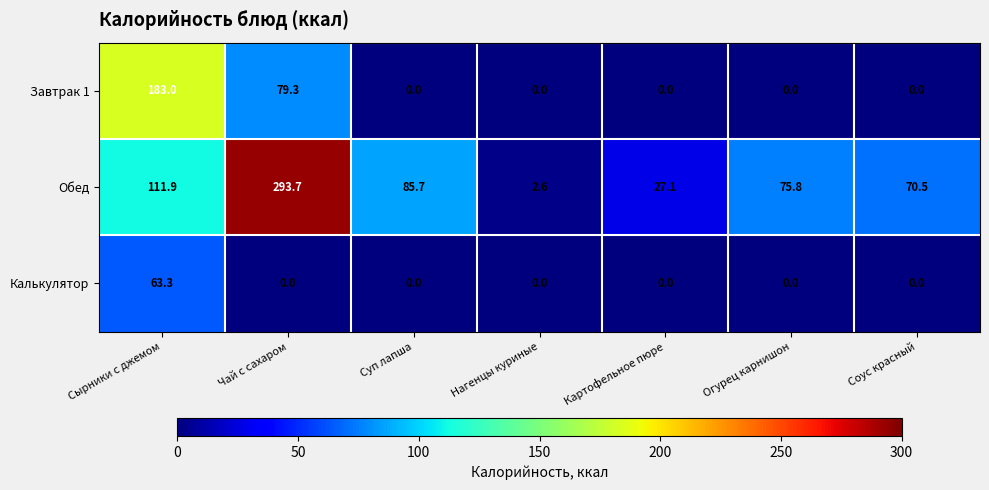

Reading left to right, extract all data points from this chart.

Завтрак 1: Сырники с джемом=183.0	Чай с сахаром=79.3	Суп лапша=0.0	Нагенцы куриные=0.0	Картофельное пюре=0.0	Огурец карнишон=0.0	Соус красный=0.0
Обед: Сырники с джемом=111.9	Чай с сахаром=293.7	Суп лапша=85.7	Нагенцы куриные=2.6	Картофельное пюре=27.1	Огурец карнишон=75.8	Соус красный=70.5
Калькулятор: Сырники с джемом=63.3	Чай с сахаром=0.0	Суп лапша=0.0	Нагенцы куриные=0.0	Картофельное пюре=0.0	Огурец карнишон=0.0	Соус красный=0.0